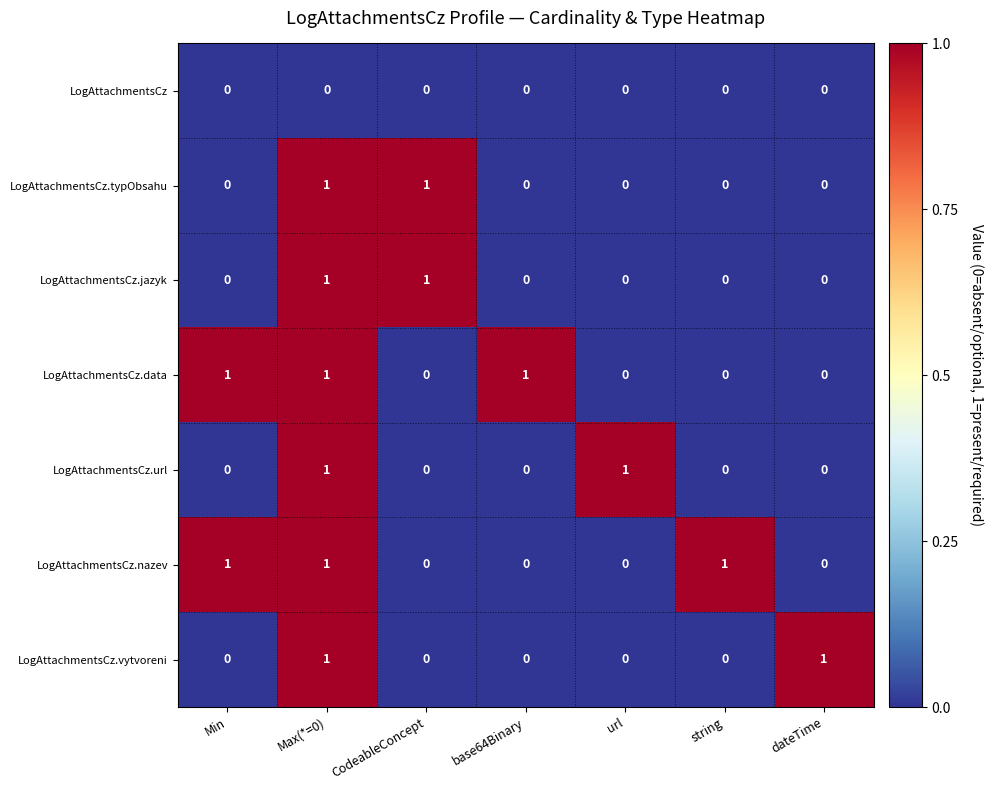

What is the total value across all series at Max(*=0)?

6